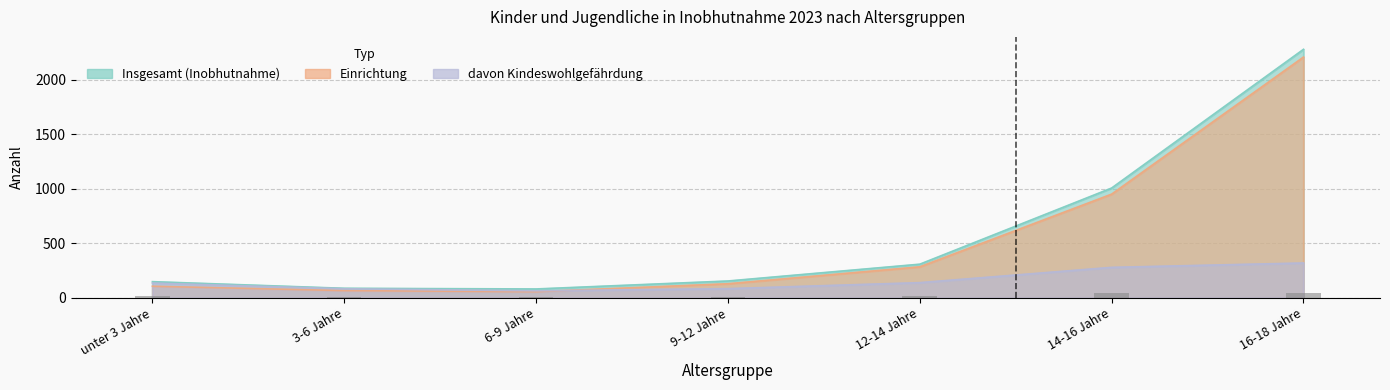

Reading left to right, list all the values displayed in this chart.

Insgesamt (Inobhutnahme): unter 3 Jahre=149	3-6 Jahre=88	6-9 Jahre=82	9-12 Jahre=155	12-14 Jahre=309	14-16 Jahre=1007	16-18 Jahre=2278
Einrichtung: unter 3 Jahre=107	3-6 Jahre=67	6-9 Jahre=57	9-12 Jahre=130	12-14 Jahre=285	14-16 Jahre=951	16-18 Jahre=2207
davon Kindeswohlgefährdung: unter 3 Jahre=136	3-6 Jahre=84	6-9 Jahre=65	9-12 Jahre=85	12-14 Jahre=140	14-16 Jahre=280	16-18 Jahre=320